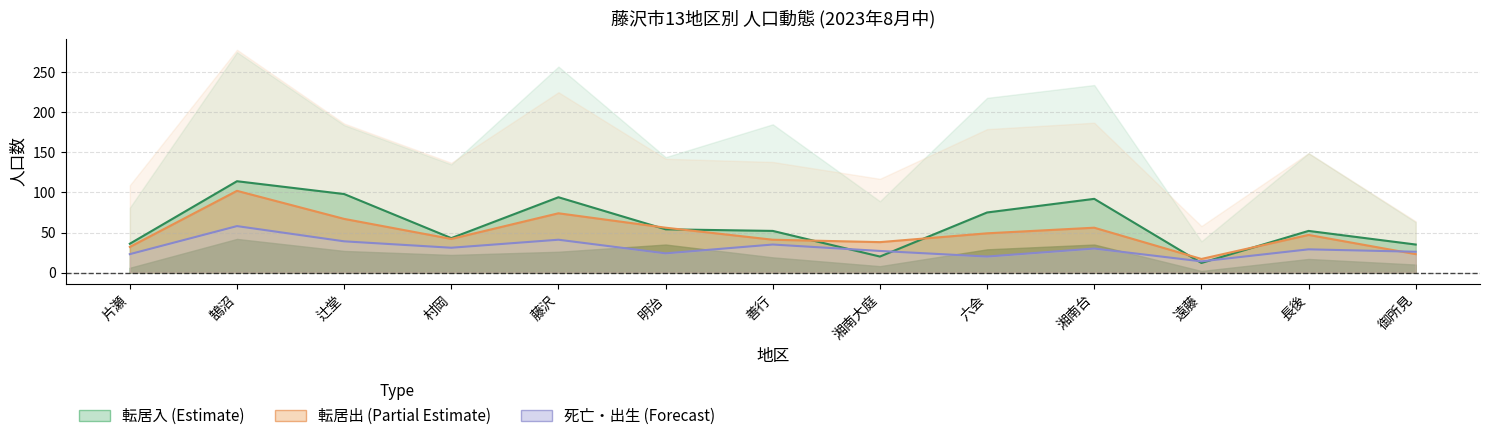

What is the maximum value shown in the chart?

114